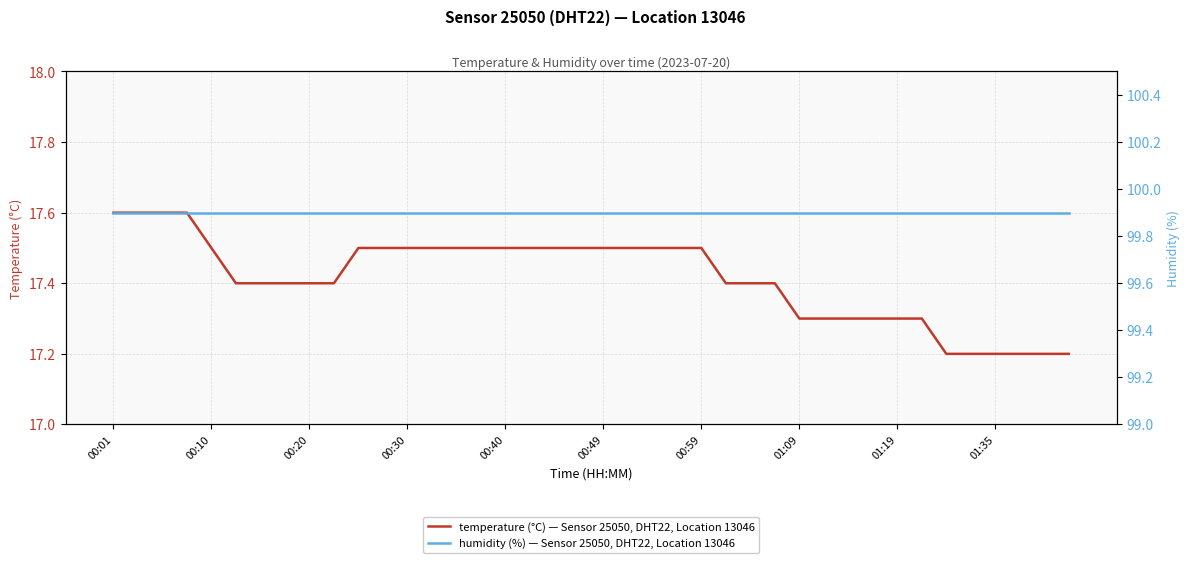

The temperature (°C) — Sensor 25050, DHT22, Location 13046 series shows 17.5 at 00:49. True or false?

True